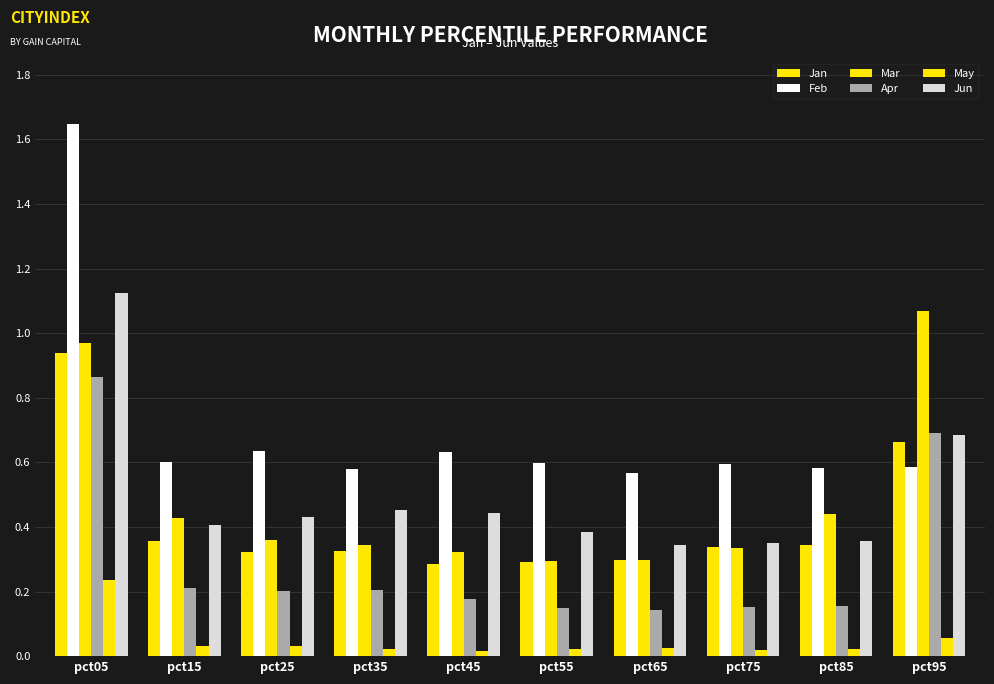

What is the value of the Jan bar at the 4th from the left?

0.3